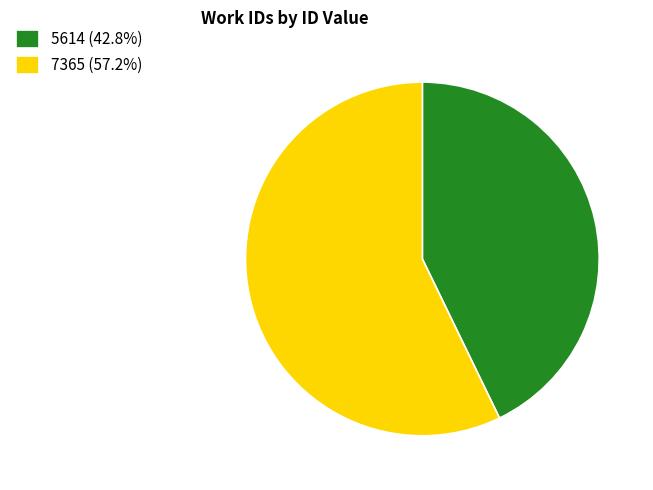

Rank the categories by value from highest to lowest.

7365, 5614